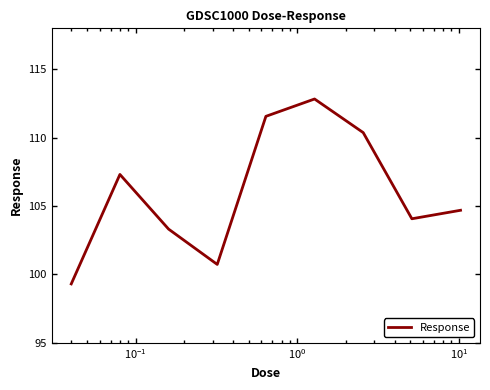

True or false: there are more than 2 points higher than both neighbors.

False